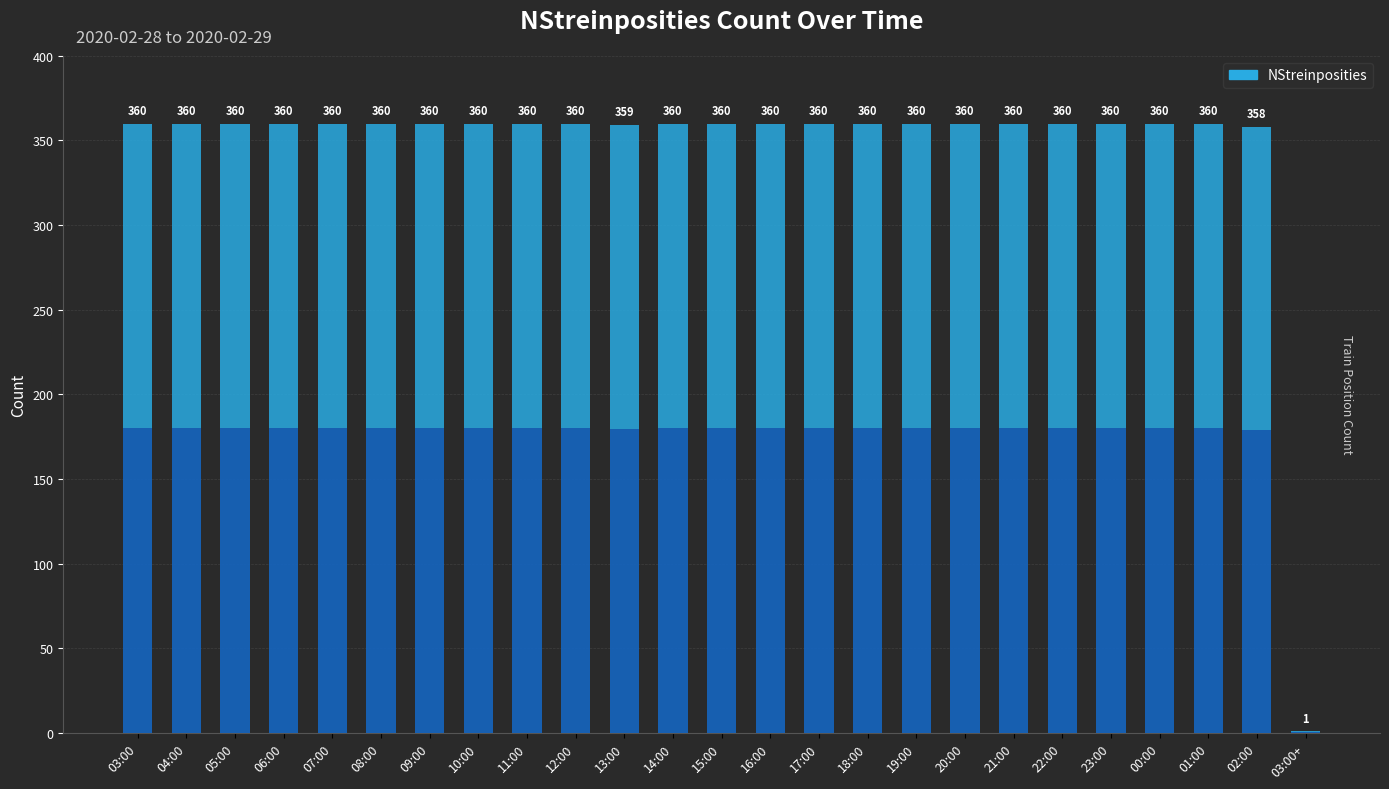

How many categories are shown in the chart?

25